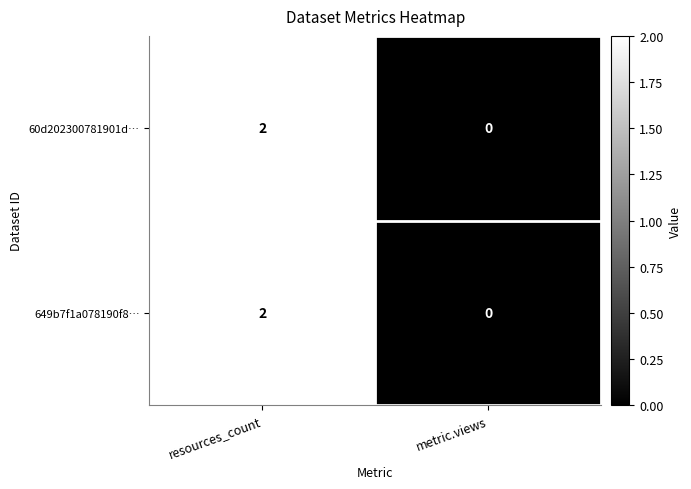

At which category is the sum across all series the highest?

resources_count